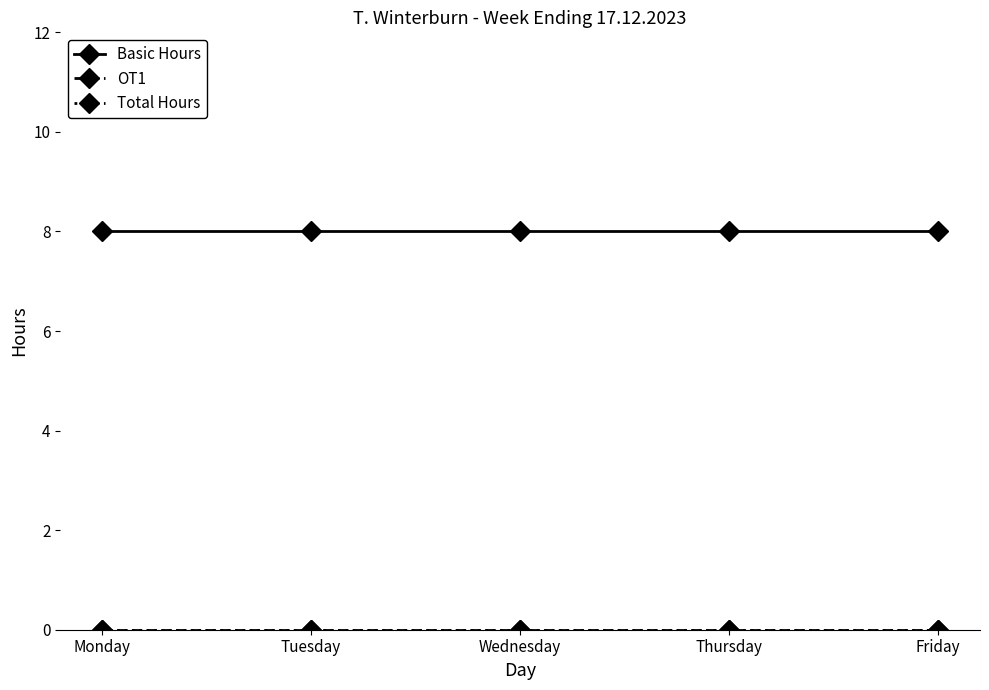

Is this an area chart (filled region under the line)?

No